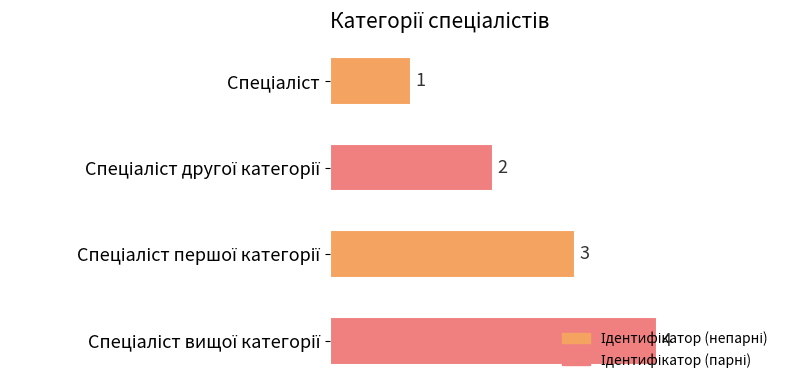

Count the values in the range 2 to 4.

3